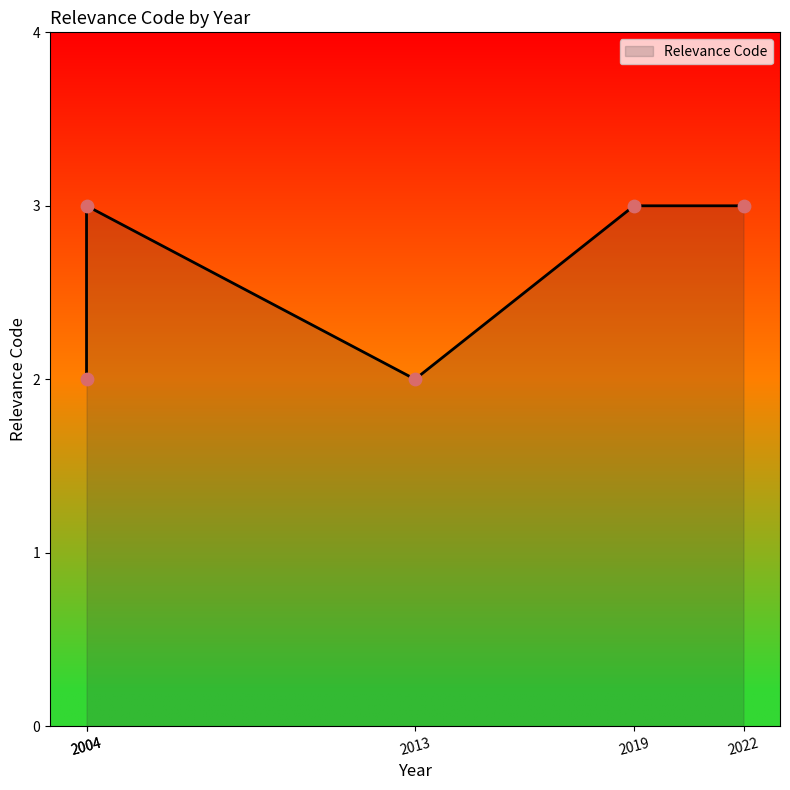

What is the change in value from 2004 to 2004?

+1